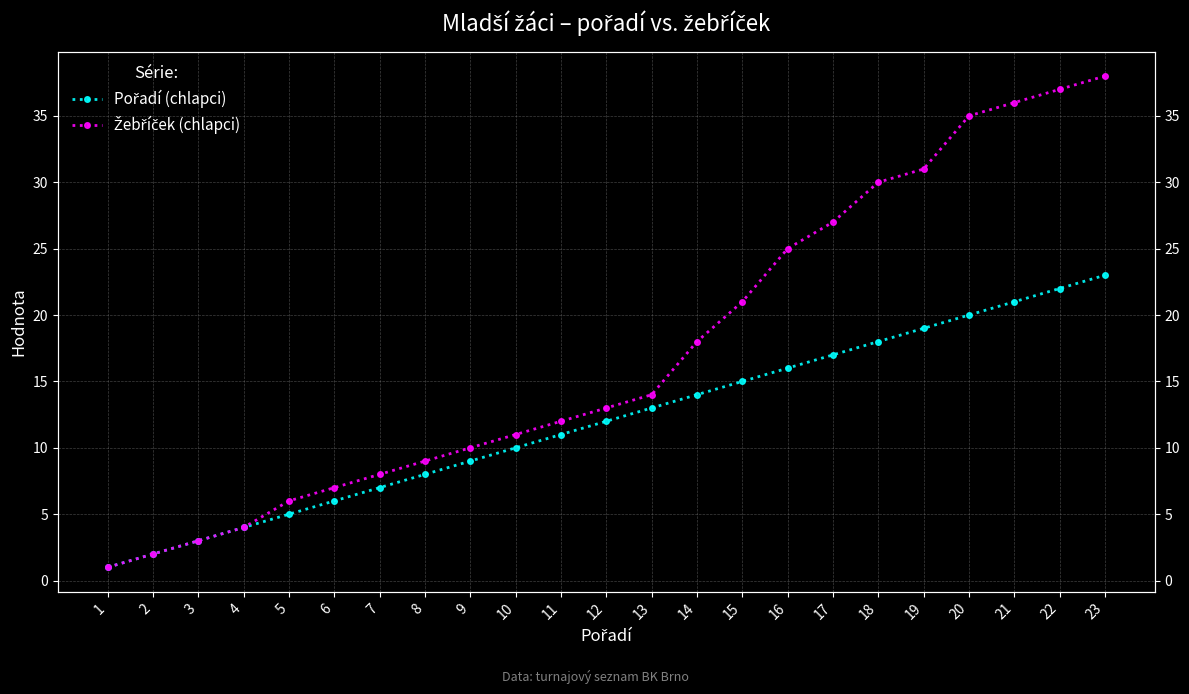

How many series are shown in this chart?

2